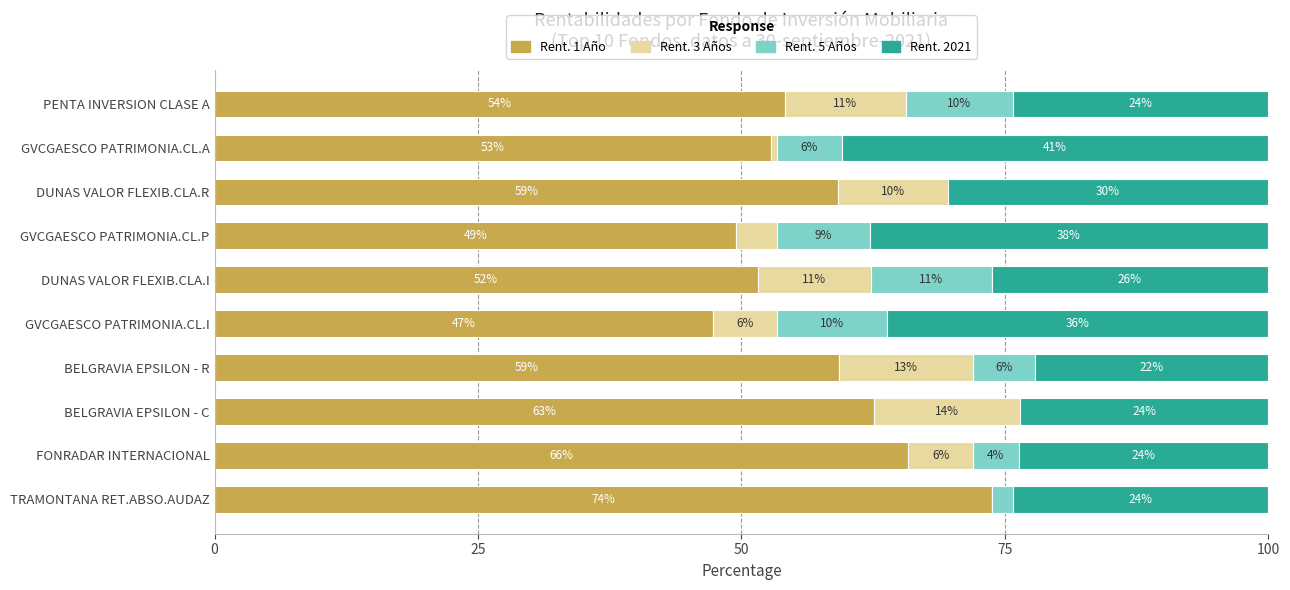

What are all the series names shown in the legend?

Rent. 1 Año, Rent. 3 Años, Rent. 5 Años, Rent. 2021